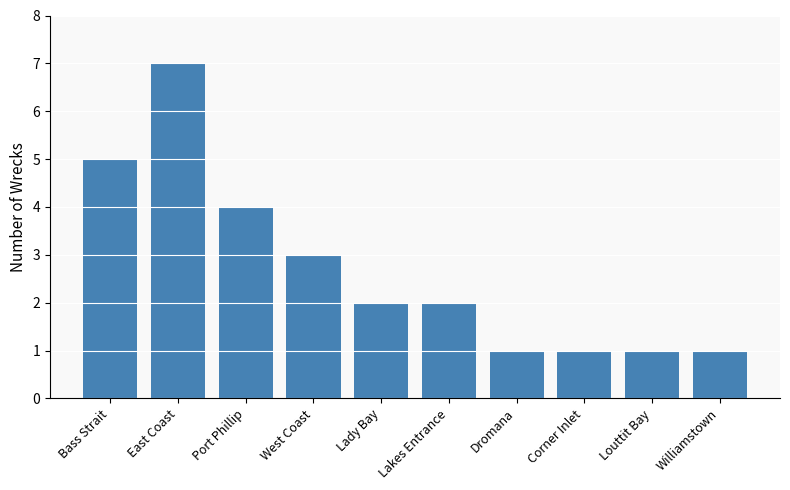

Which label corresponds to the largest value in the chart?

East Coast